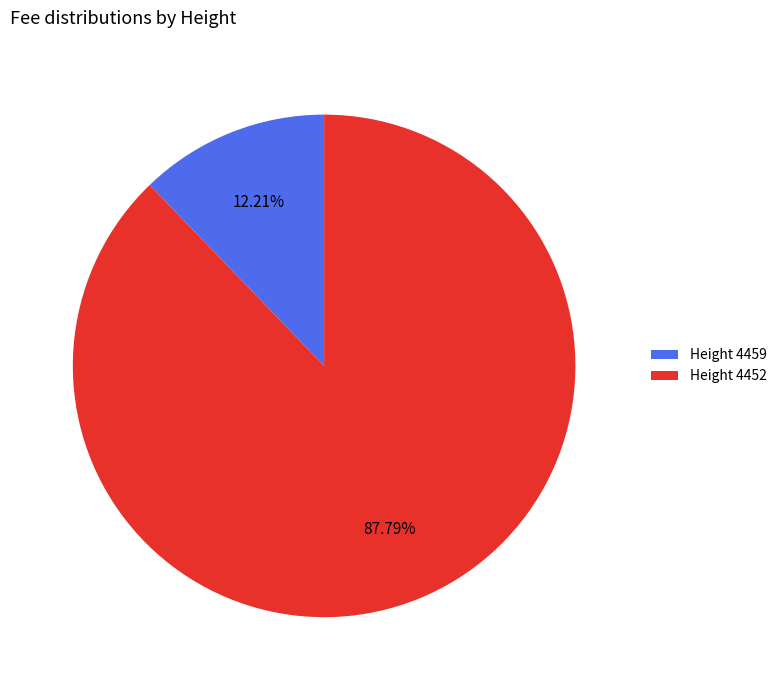

How many slices are in this pie chart?

2